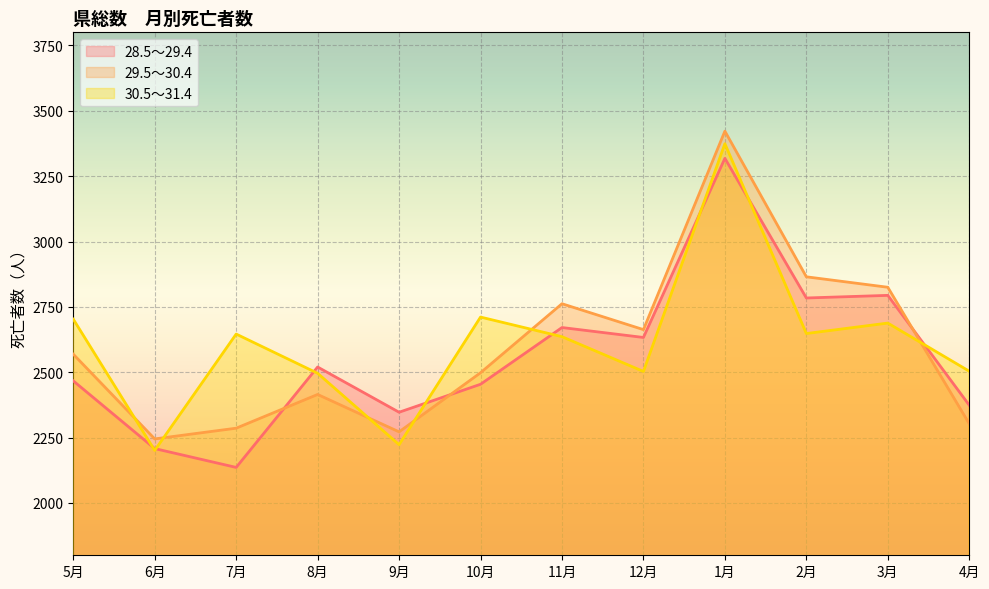

Which series has the widest spread of values?

28.5～29.4